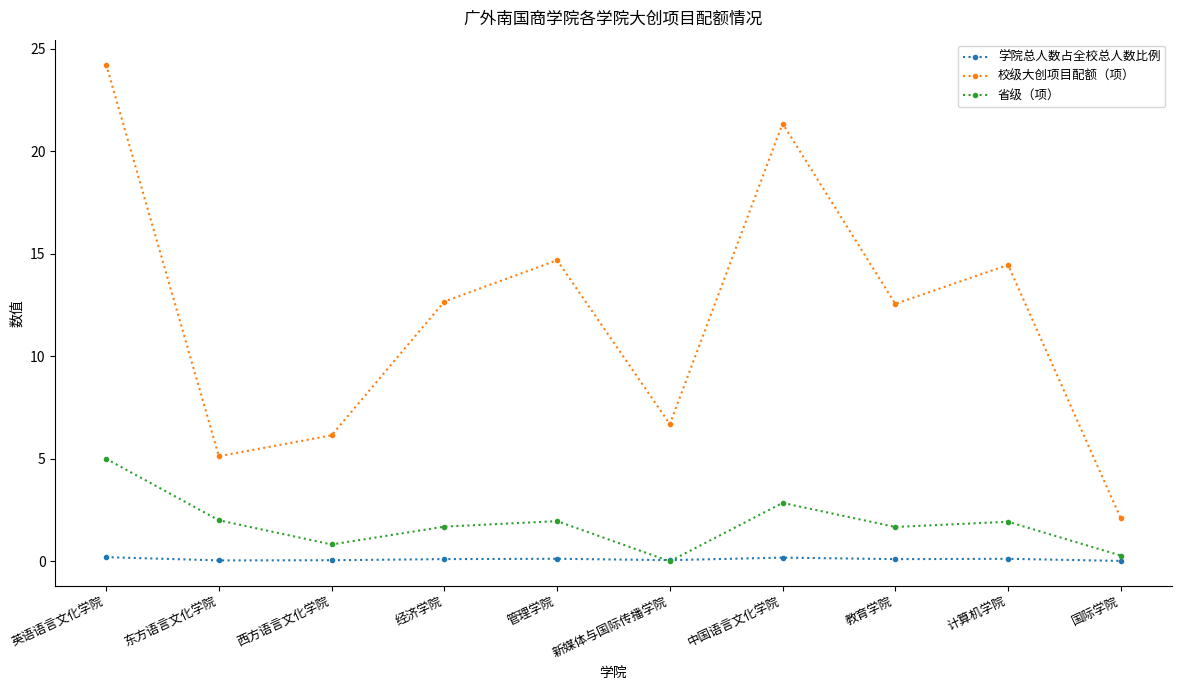

Is it true that 省级（项） equals 1.7 at 经济学院?

True